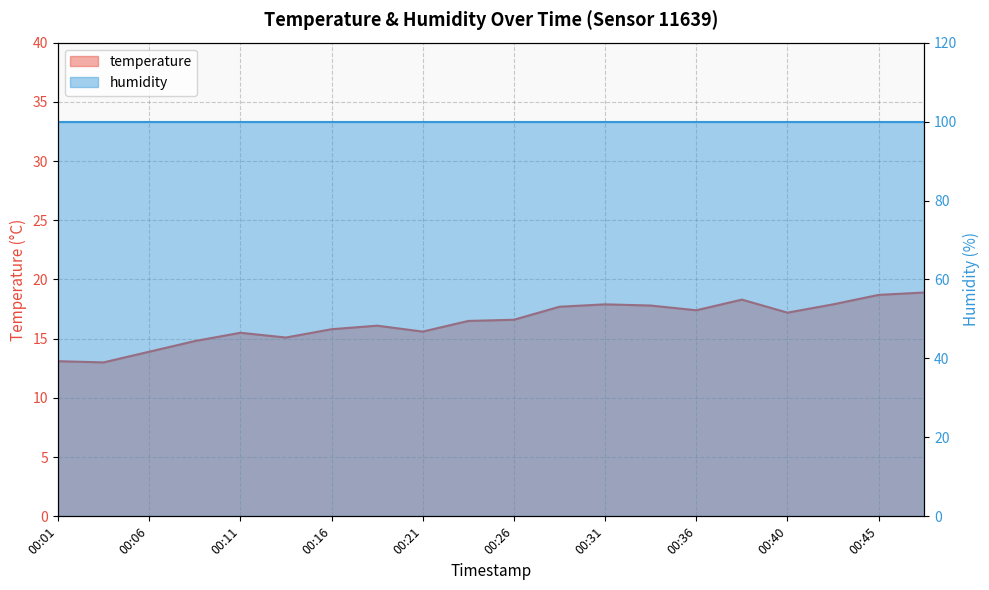

How many interior local valleys (lower than both neighbors) does the data have?

5